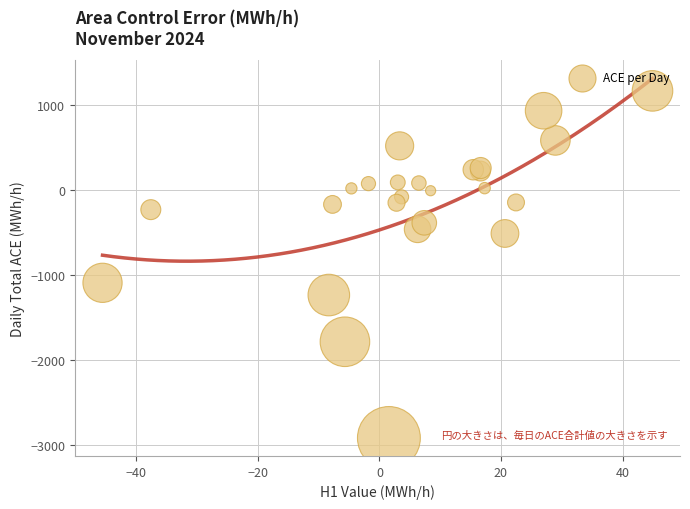

What Y value in the scatter plot is closest to -873?

-1089.5